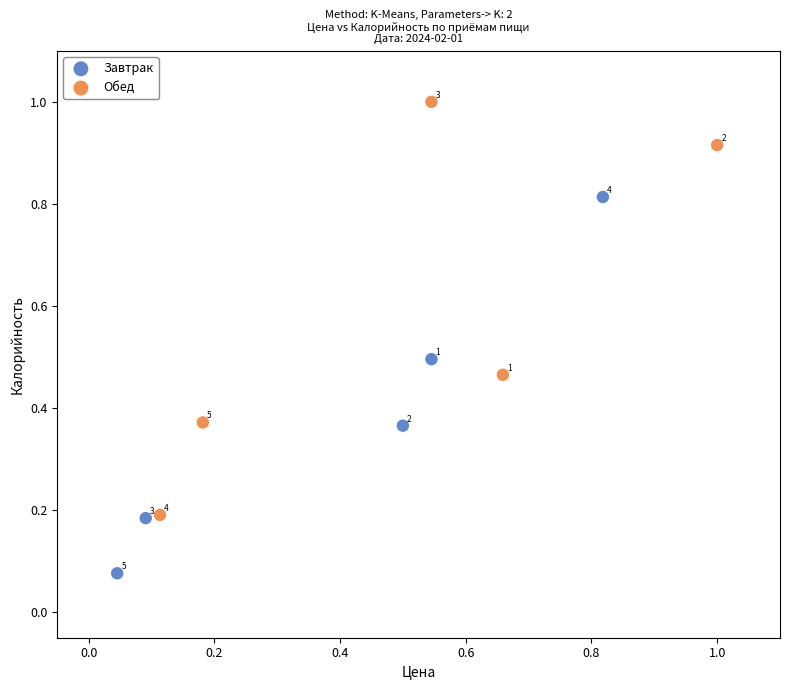

What are all the series names shown in the legend?

Завтрак, Обед